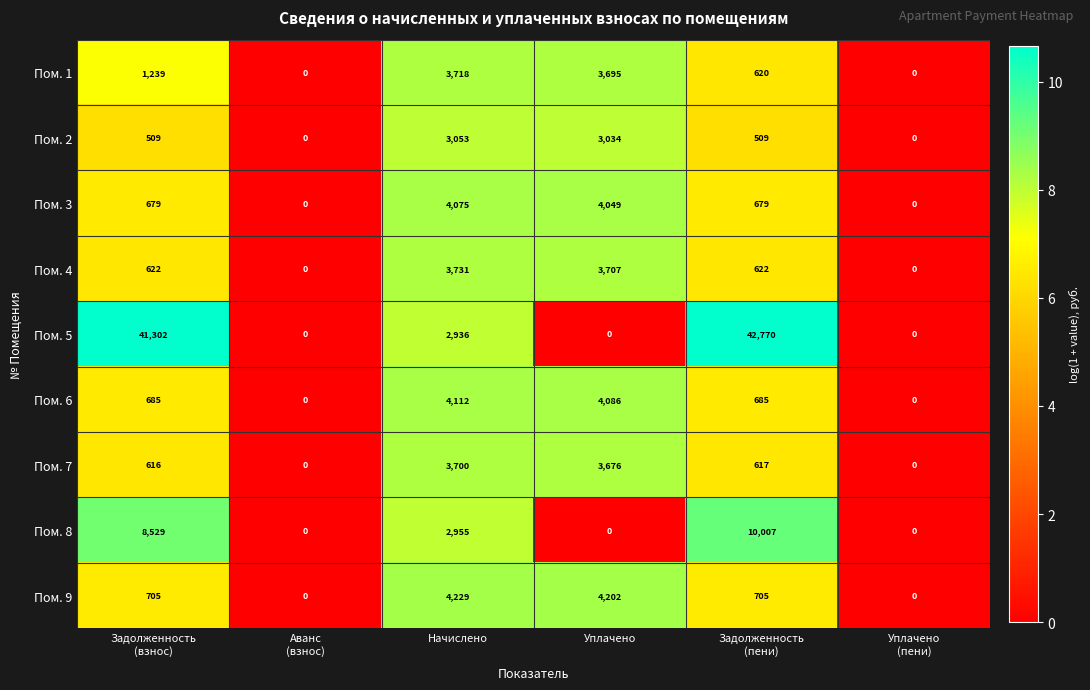

What is the greatest value displayed?

42770